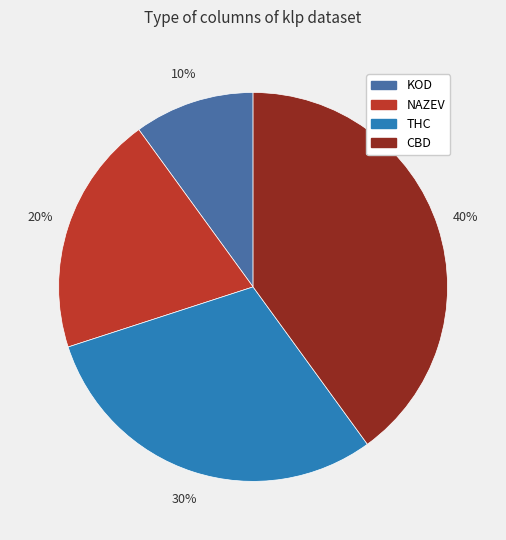

To the nearest percent, what is the difference between the NAZEV and CBD slice percentages?

20%